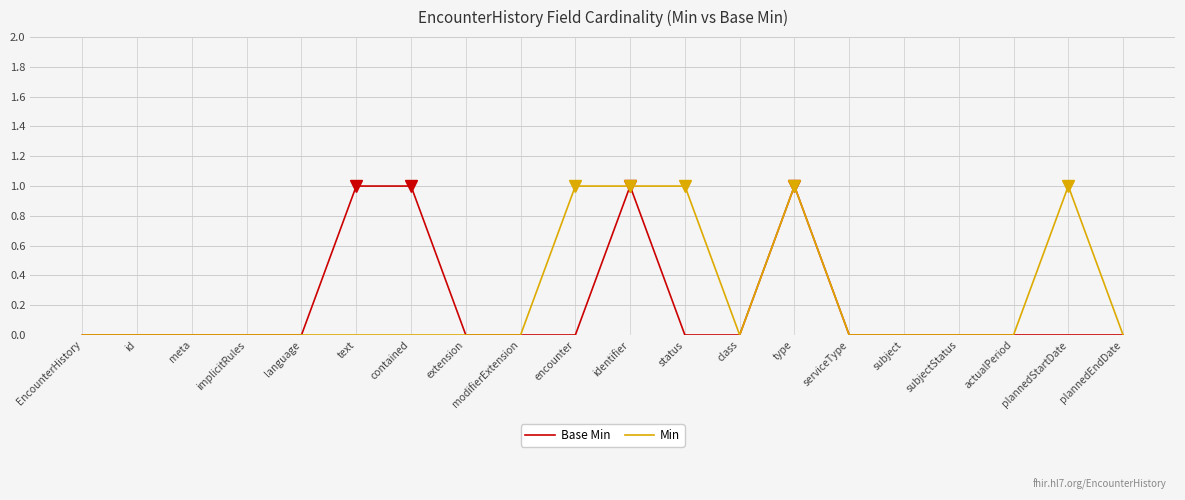

Reading left to right, transcribe all the data shown in this chart.

Base Min: EncounterHistory=0	id=0	meta=0	implicitRules=0	language=0	text=1	contained=1	extension=0	modifierExtension=0	encounter=0	identifier=1	status=0	class=0	type=1	serviceType=0	subject=0	subjectStatus=0	actualPeriod=0	plannedStartDate=0	plannedEndDate=0
Min: EncounterHistory=0	id=0	meta=0	implicitRules=0	language=0	text=0	contained=0	extension=0	modifierExtension=0	encounter=1	identifier=1	status=1	class=0	type=1	serviceType=0	subject=0	subjectStatus=0	actualPeriod=0	plannedStartDate=1	plannedEndDate=0